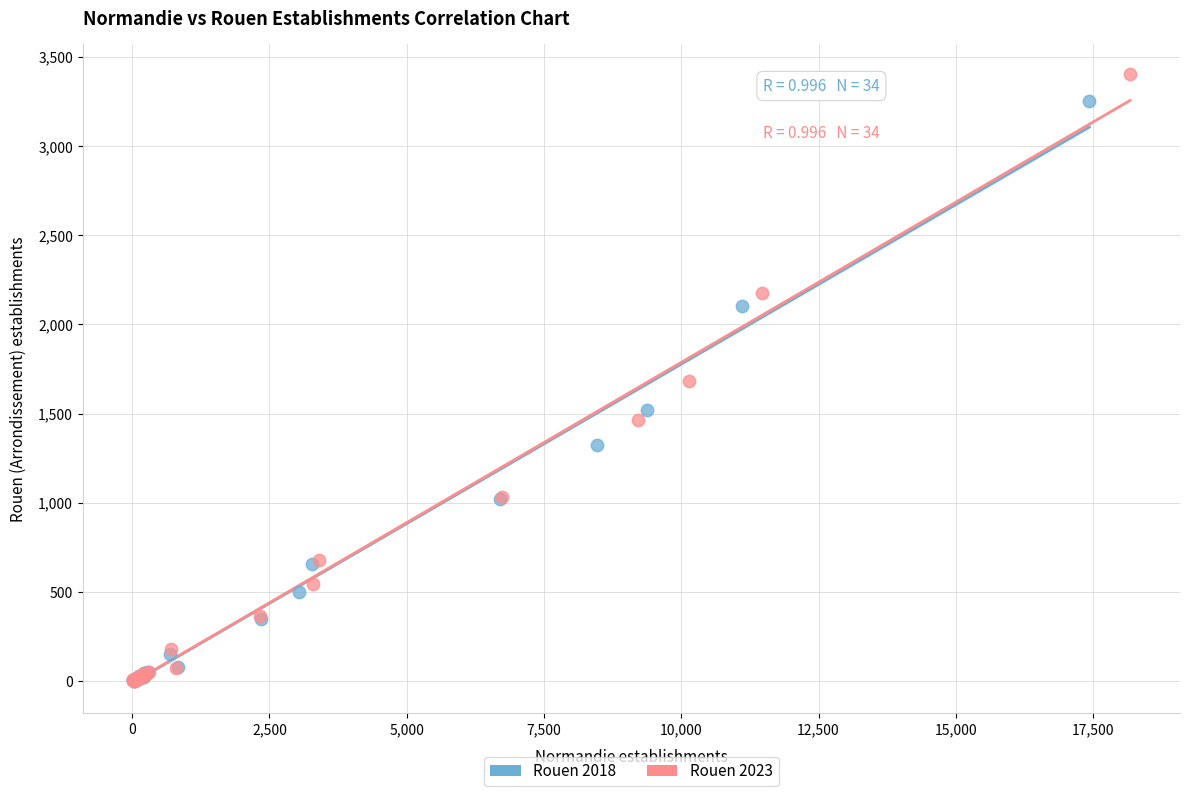

Which series has the widest spread of Y values?

Rouen 2023